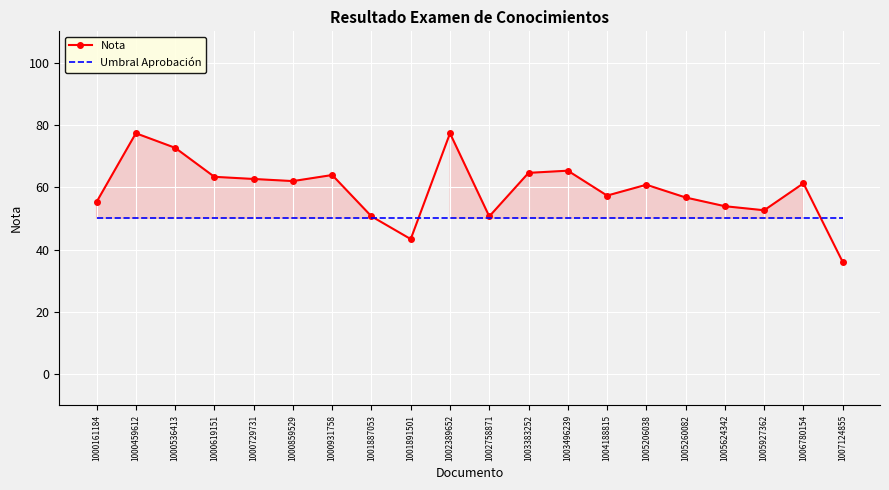

Is the value of Nota at 1000729731 greater than the value of Umbral Aprobación at 1003496239?

Yes